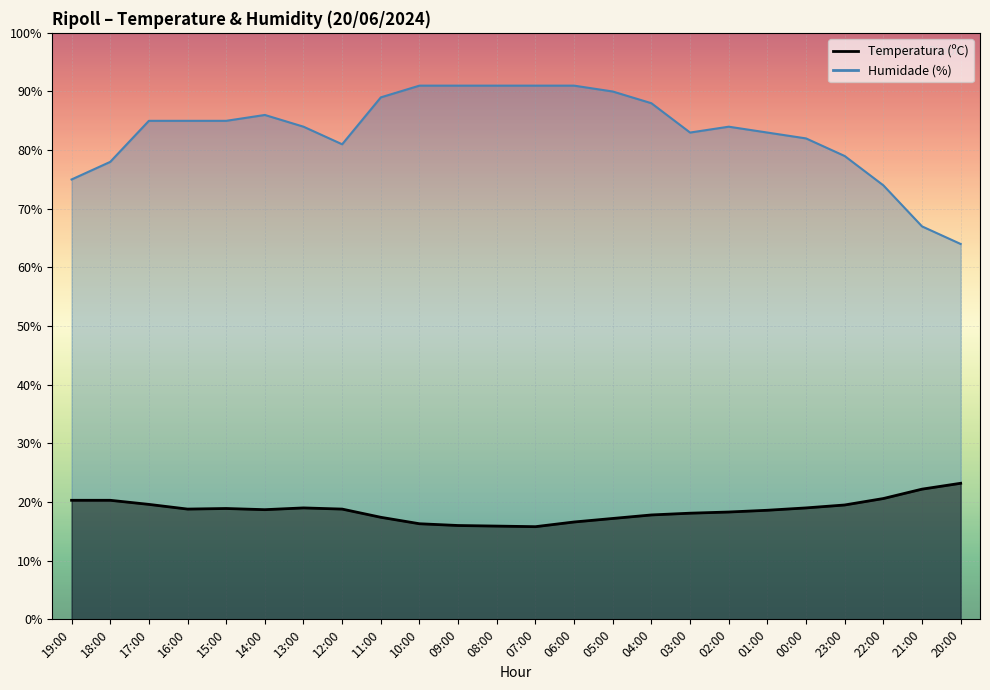

What position from the right is 02:00?

7